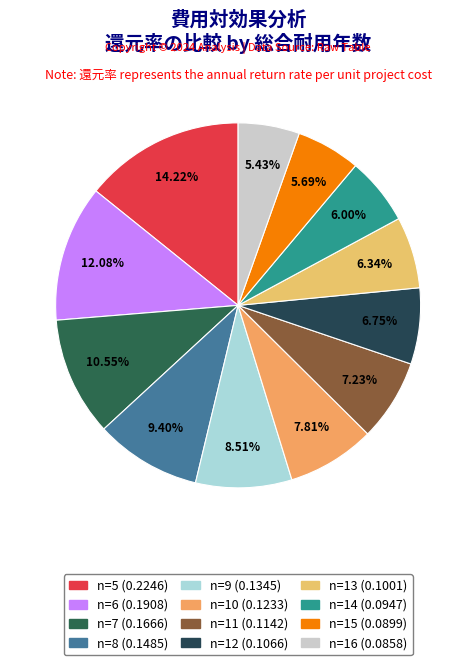

What percentage is NOT represented by n=12?

93.3%